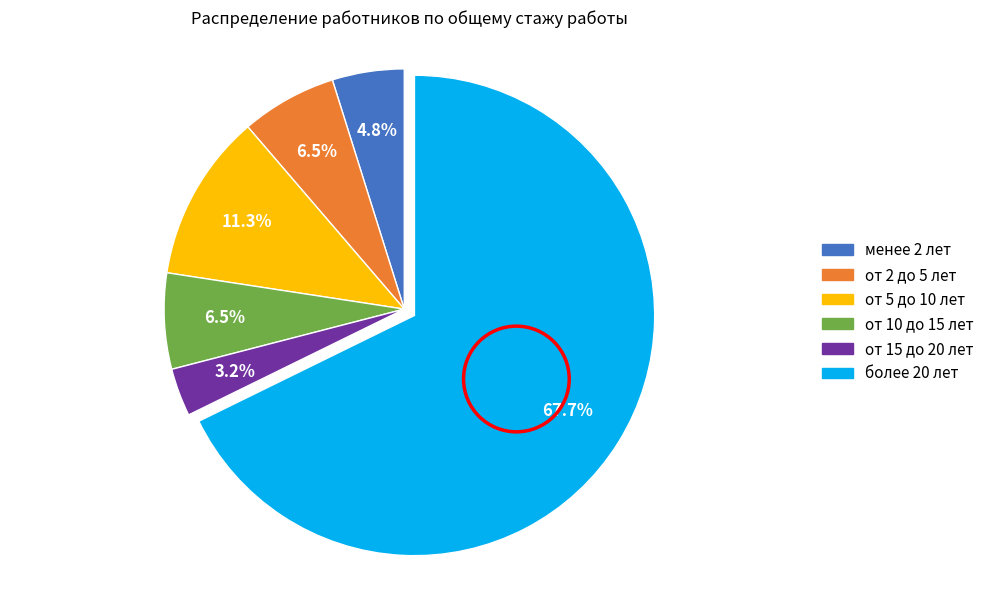

Combined, what portion of the pie is от 10 до 15 лет and от 15 до 20 лет?

9.7%